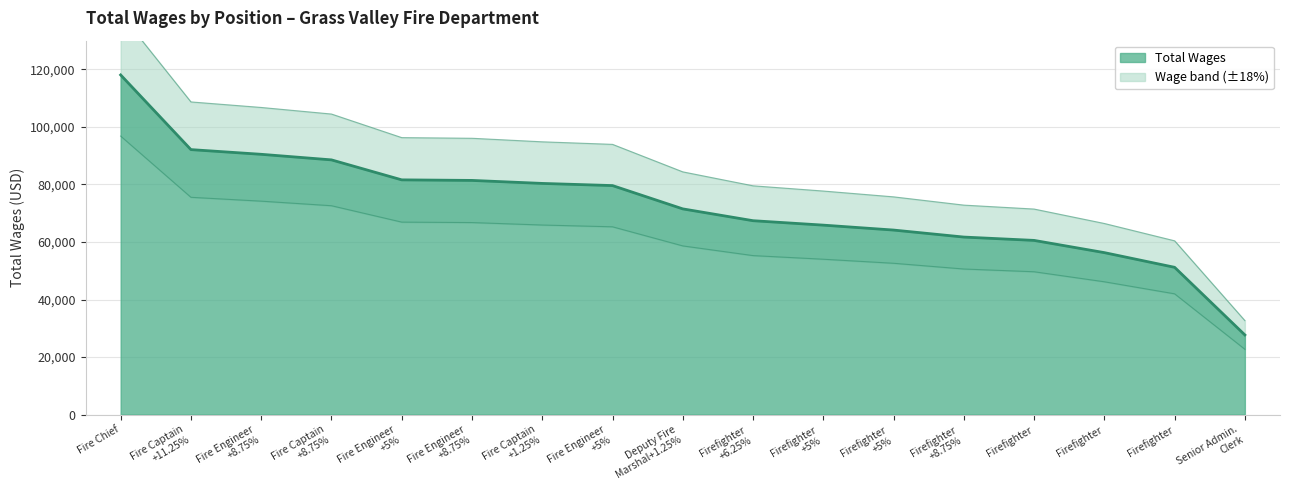

What is the label of the 7th point from the right?

Firefighter
+5%